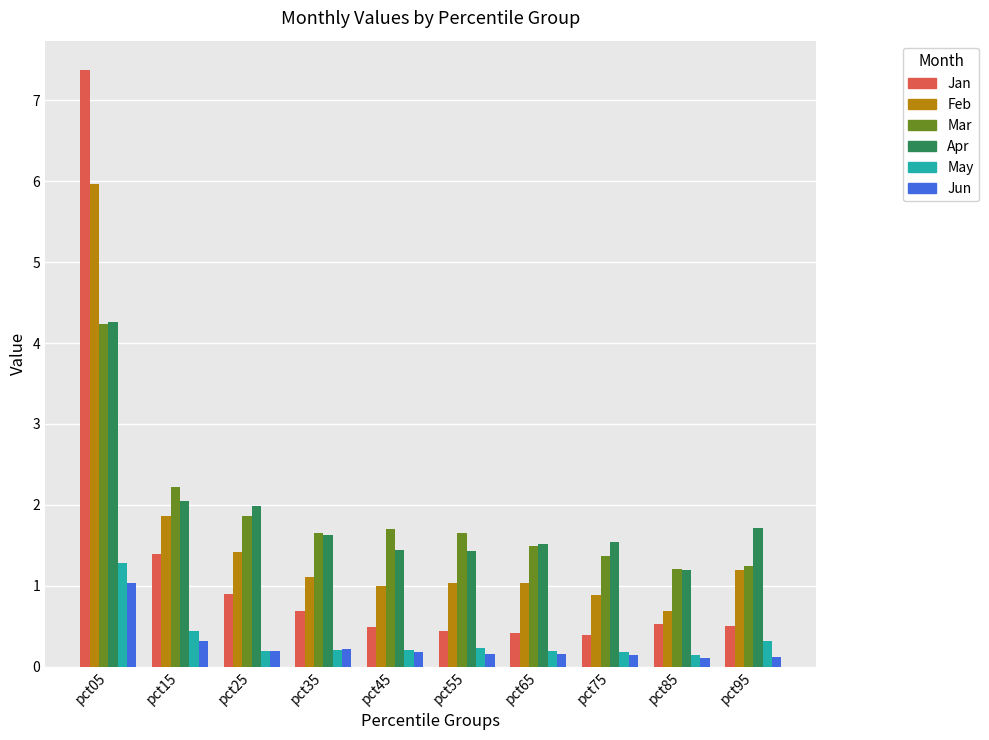

Reading left to right, extract all data points from this chart.

Jan: pct05=7.4	pct15=1.4	pct25=0.9	pct35=0.7	pct45=0.5	pct55=0.4	pct65=0.4	pct75=0.4	pct85=0.5	pct95=0.5
Feb: pct05=6.0	pct15=1.9	pct25=1.4	pct35=1.1	pct45=1.0	pct55=1.0	pct65=1.0	pct75=0.9	pct85=0.7	pct95=1.2
Mar: pct05=4.2	pct15=2.2	pct25=1.9	pct35=1.7	pct45=1.7	pct55=1.7	pct65=1.5	pct75=1.4	pct85=1.2	pct95=1.3
Apr: pct05=4.3	pct15=2.0	pct25=2.0	pct35=1.6	pct45=1.4	pct55=1.4	pct65=1.5	pct75=1.5	pct85=1.2	pct95=1.7
May: pct05=1.3	pct15=0.4	pct25=0.2	pct35=0.2	pct45=0.2	pct55=0.2	pct65=0.2	pct75=0.2	pct85=0.2	pct95=0.3
Jun: pct05=1.0	pct15=0.3	pct25=0.2	pct35=0.2	pct45=0.2	pct55=0.2	pct65=0.2	pct75=0.2	pct85=0.1	pct95=0.1